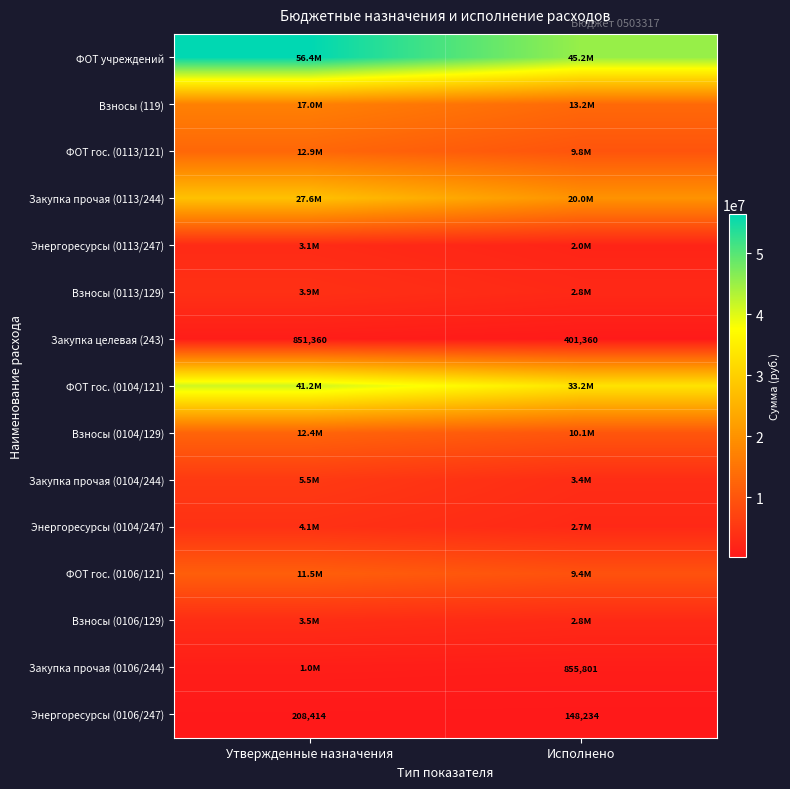

What is the highest value of the Энергоресурсы (0113/247) series?

3055971.8